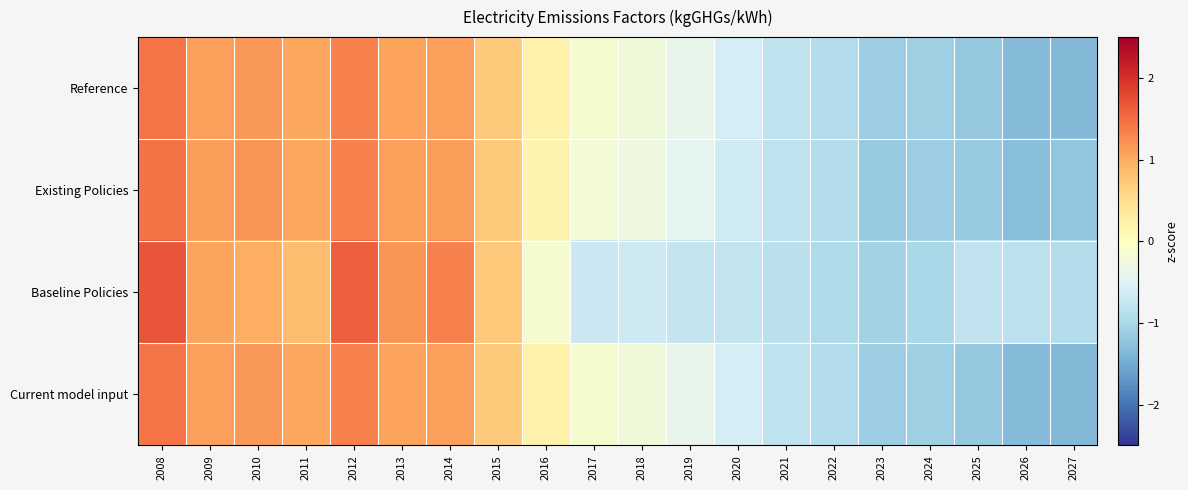

Reading right to left, what are all the values shown in this chart?

Reference: 2027=-1.4	2026=-1.3	2025=-1.2	2024=-1.1	2023=-1.1	2022=-0.9	2021=-0.8	2020=-0.6	2019=-0.4	2018=-0.2	2017=-0.2	2016=0.2	2015=0.7	2014=1.1	2013=1.1	2012=1.3	2011=1.0	2010=1.2	2009=1.1	2008=1.4
Existing Policies: 2027=-1.2	2026=-1.3	2025=-1.2	2024=-1.1	2023=-1.2	2022=-0.9	2021=-0.8	2020=-0.6	2019=-0.4	2018=-0.3	2017=-0.2	2016=0.2	2015=0.7	2014=1.1	2013=1.1	2012=1.3	2011=1.0	2010=1.2	2009=1.1	2008=1.5
Baseline Policies: 2027=-0.9	2026=-0.8	2025=-0.8	2024=-1.0	2023=-1.1	2022=-1.0	2021=-0.9	2020=-0.8	2019=-0.7	2018=-0.7	2017=-0.7	2016=-0.1	2015=0.7	2014=1.3	2013=1.2	2012=1.6	2011=0.8	2010=1.0	2009=1.1	2008=1.7
Current model input: 2027=-1.4	2026=-1.3	2025=-1.2	2024=-1.1	2023=-1.1	2022=-0.9	2021=-0.8	2020=-0.6	2019=-0.4	2018=-0.2	2017=-0.2	2016=0.2	2015=0.7	2014=1.1	2013=1.1	2012=1.3	2011=1.0	2010=1.2	2009=1.1	2008=1.4